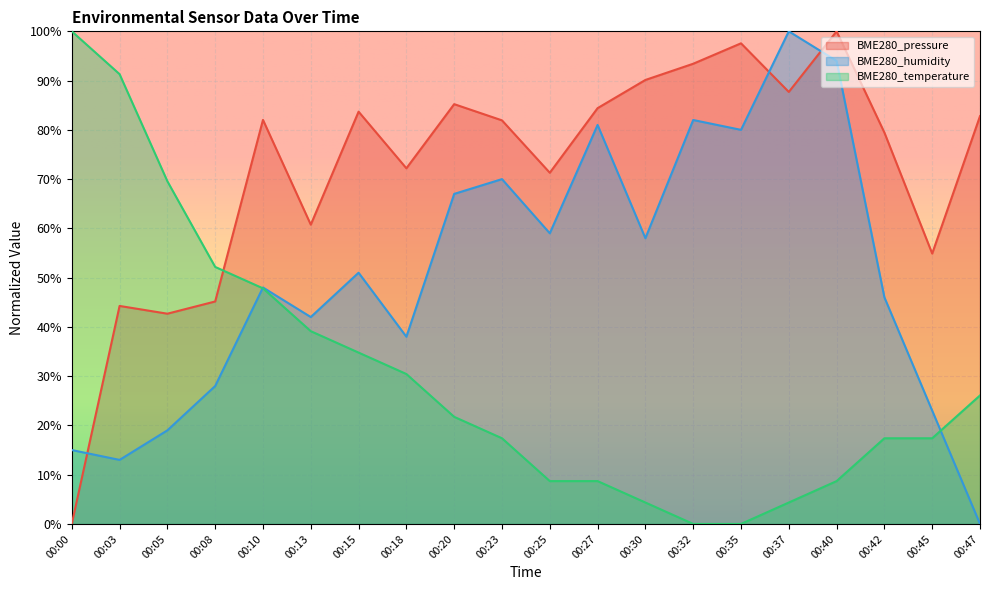

List the series in order of their overall mean, lowest first.

BME280_temperature, BME280_humidity, BME280_pressure